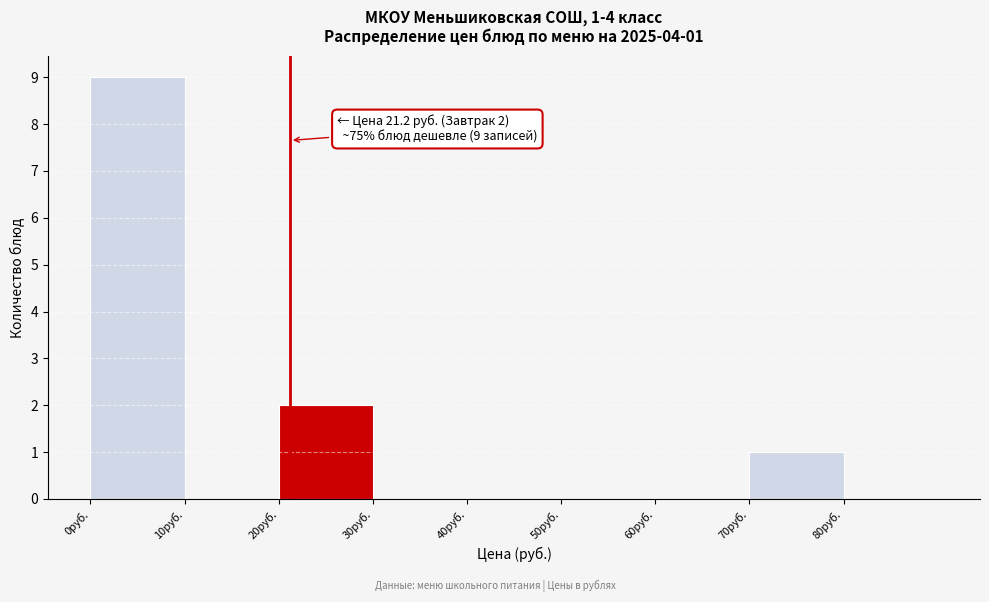

Over which range of the x-axis is the bar tallest?

0 to 10